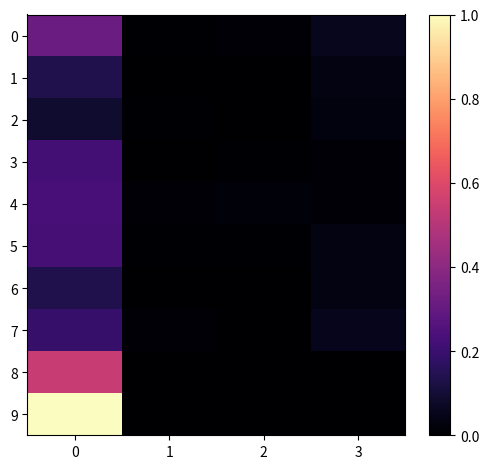

Which label corresponds to the smallest value in the chart?

1